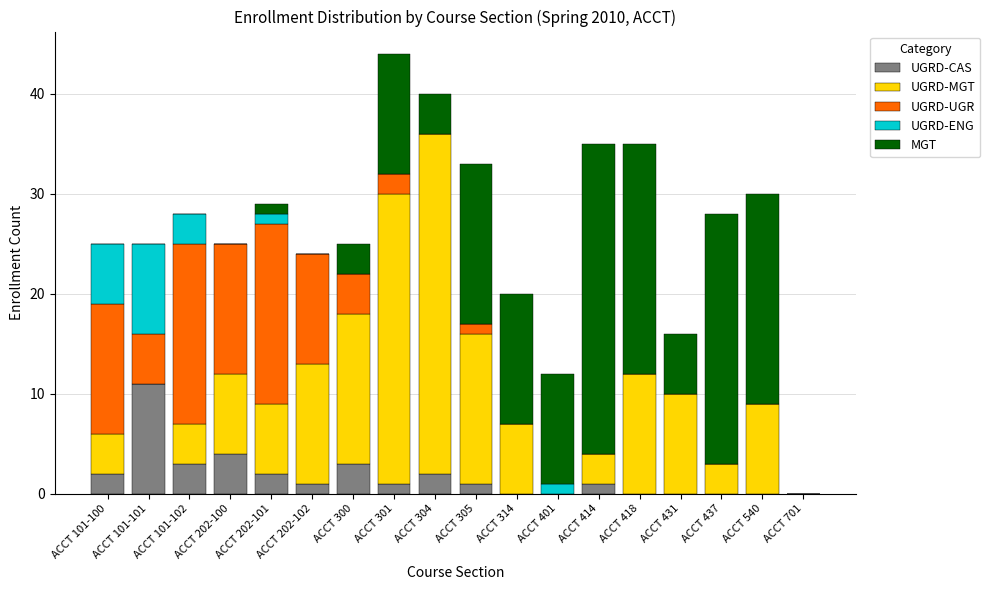

True or false: UGRD-CAS has a value of 1 at ACCT 202-102.

True